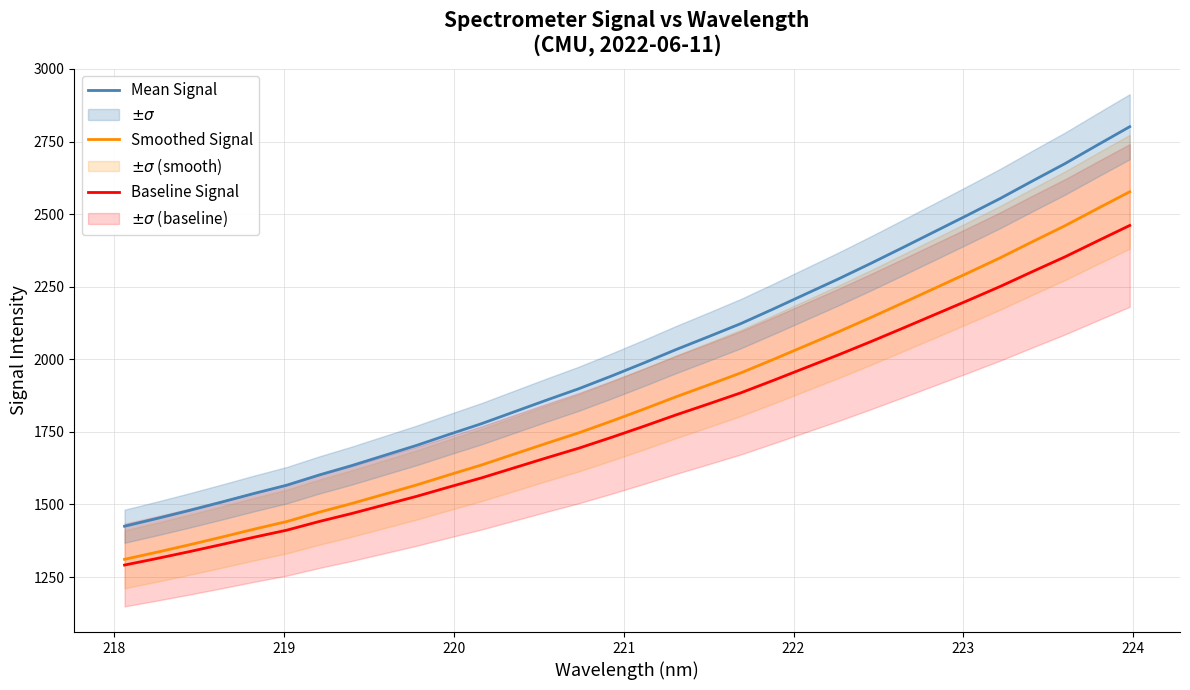

What is the minimum value for Mean Signal?

1424.9